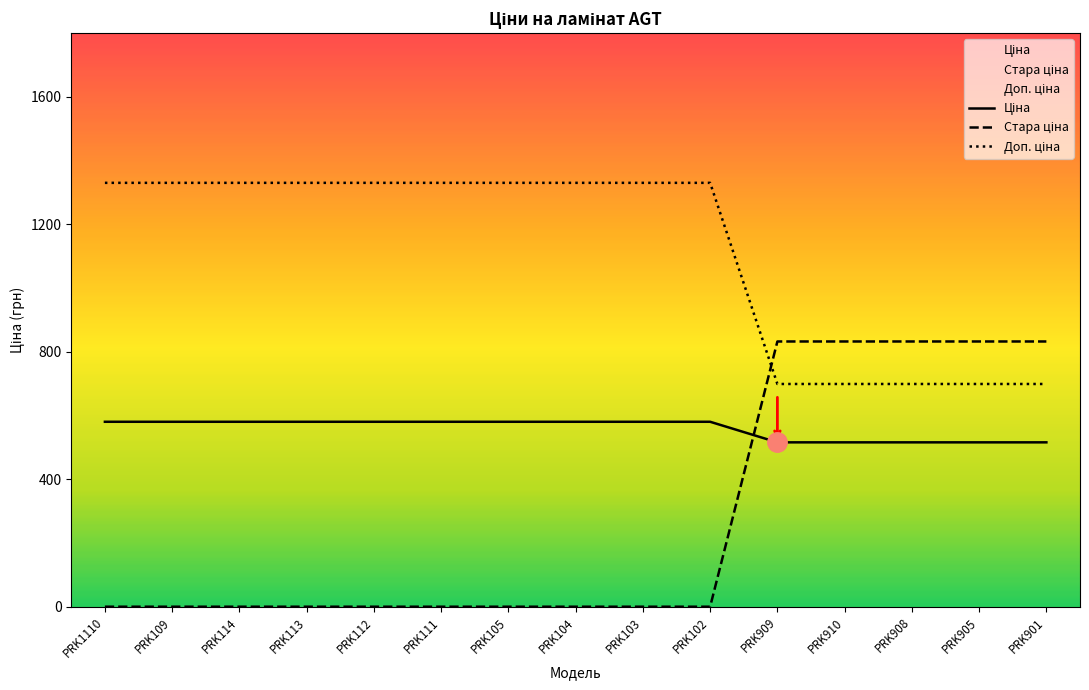

True or false: Доп. ціна and Ціна cross at least once.

False